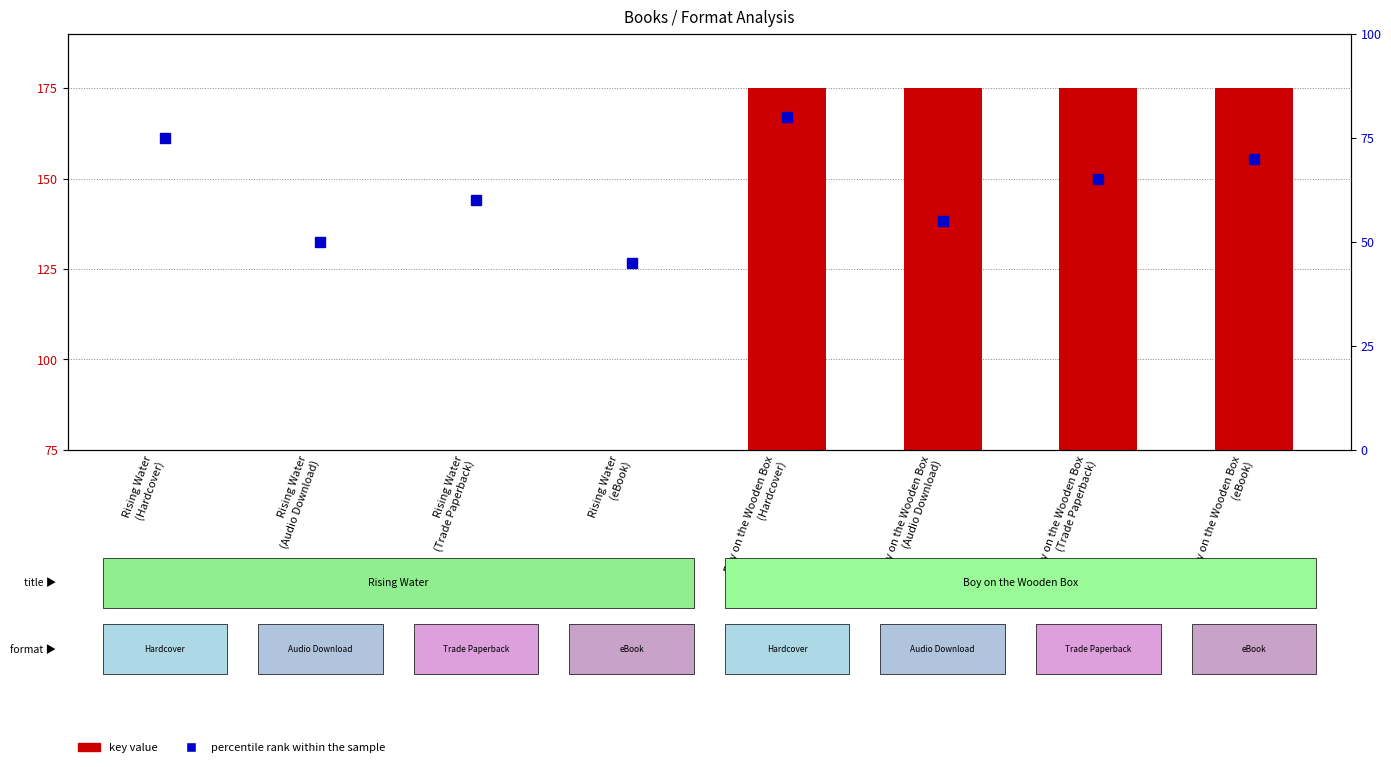

Is the value of percentile rank within the sample at Rising Water
(Audio Download) greater than the value of key value at Rising Water
(Audio Download)?

No